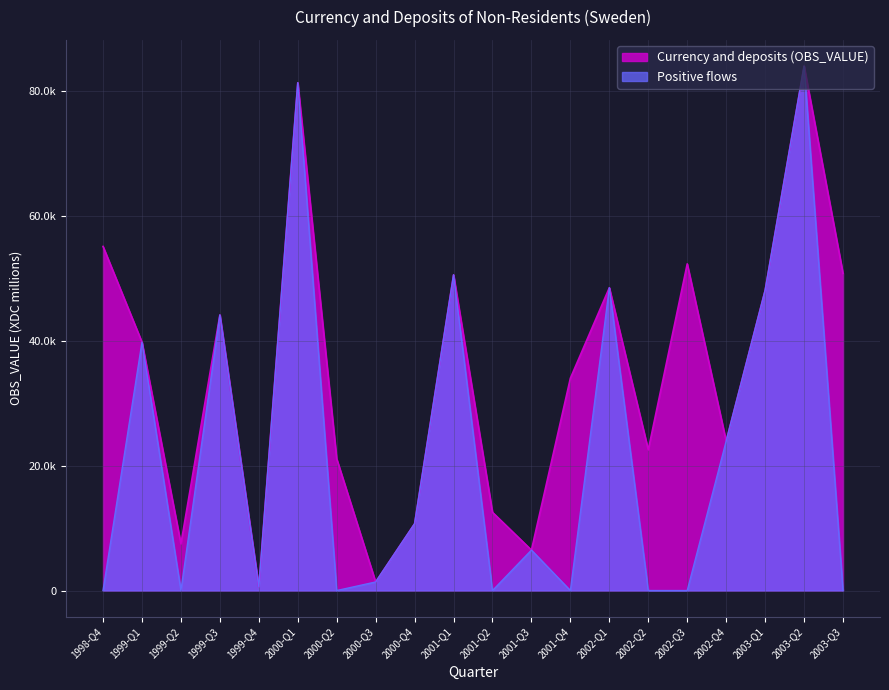

What is the label of the 4th point from the left?

1999-Q3